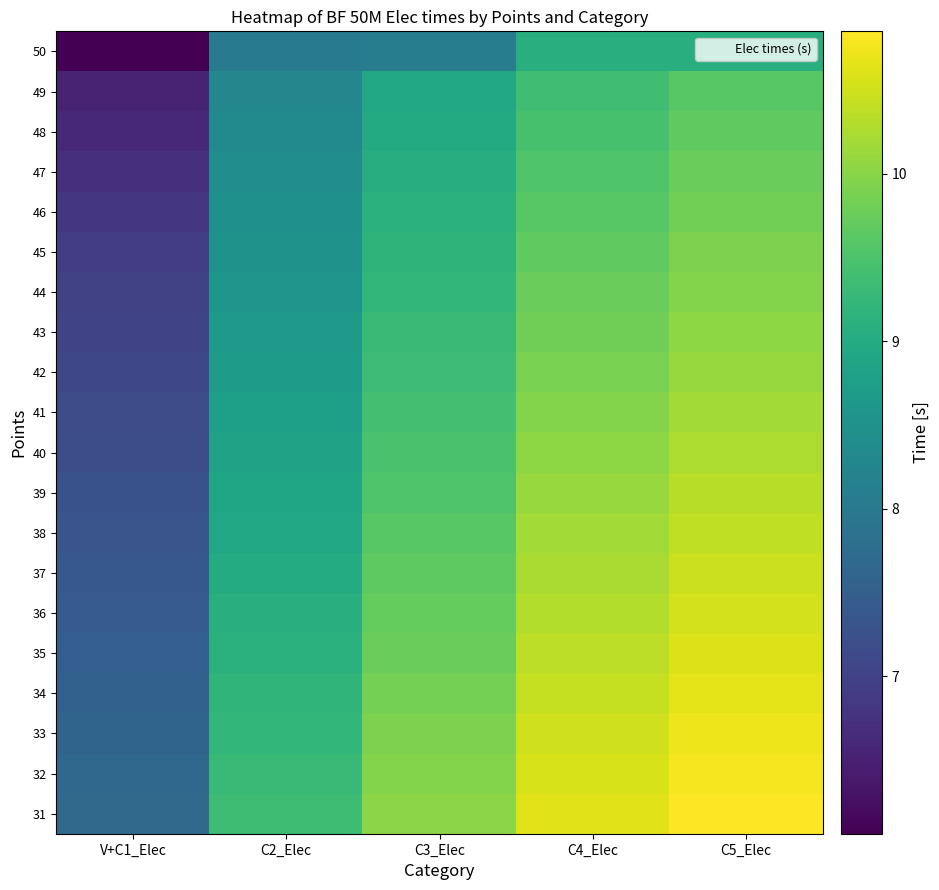

Reading left to right, what are all the values shown in this chart?

50: V+C1_Elec=6.1	C2_Elec=8.1	C3_Elec=8.1	C4_Elec=9.1	C5_Elec=9.1
49: V+C1_Elec=6.5	C2_Elec=8.3	C3_Elec=8.9	C4_Elec=9.4	C5_Elec=9.6
48: V+C1_Elec=6.6	C2_Elec=8.3	C3_Elec=9.0	C4_Elec=9.5	C5_Elec=9.7
47: V+C1_Elec=6.7	C2_Elec=8.4	C3_Elec=9.1	C4_Elec=9.5	C5_Elec=9.8
46: V+C1_Elec=6.8	C2_Elec=8.5	C3_Elec=9.1	C4_Elec=9.6	C5_Elec=9.8
45: V+C1_Elec=6.9	C2_Elec=8.5	C3_Elec=9.2	C4_Elec=9.7	C5_Elec=9.9
44: V+C1_Elec=7.0	C2_Elec=8.6	C3_Elec=9.2	C4_Elec=9.8	C5_Elec=10.0
43: V+C1_Elec=7.0	C2_Elec=8.6	C3_Elec=9.3	C4_Elec=9.8	C5_Elec=10.0
42: V+C1_Elec=7.1	C2_Elec=8.7	C3_Elec=9.3	C4_Elec=9.9	C5_Elec=10.1
41: V+C1_Elec=7.2	C2_Elec=8.8	C3_Elec=9.4	C4_Elec=10.0	C5_Elec=10.2
40: V+C1_Elec=7.2	C2_Elec=8.8	C3_Elec=9.5	C4_Elec=10.0	C5_Elec=10.3
39: V+C1_Elec=7.3	C2_Elec=8.9	C3_Elec=9.5	C4_Elec=10.1	C5_Elec=10.3
38: V+C1_Elec=7.3	C2_Elec=8.9	C3_Elec=9.6	C4_Elec=10.2	C5_Elec=10.4
37: V+C1_Elec=7.4	C2_Elec=9.0	C3_Elec=9.7	C4_Elec=10.2	C5_Elec=10.5
36: V+C1_Elec=7.4	C2_Elec=9.1	C3_Elec=9.7	C4_Elec=10.3	C5_Elec=10.5
35: V+C1_Elec=7.5	C2_Elec=9.1	C3_Elec=9.8	C4_Elec=10.4	C5_Elec=10.6
34: V+C1_Elec=7.5	C2_Elec=9.2	C3_Elec=9.8	C4_Elec=10.4	C5_Elec=10.7
33: V+C1_Elec=7.6	C2_Elec=9.2	C3_Elec=9.9	C4_Elec=10.5	C5_Elec=10.7
32: V+C1_Elec=7.7	C2_Elec=9.3	C3_Elec=10.0	C4_Elec=10.6	C5_Elec=10.8
31: V+C1_Elec=7.7	C2_Elec=9.4	C3_Elec=10.0	C4_Elec=10.6	C5_Elec=10.8